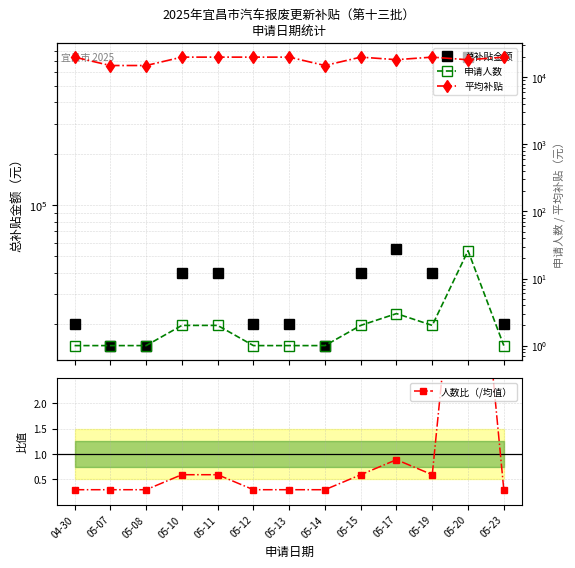

Count the number of data series in this chart.

4